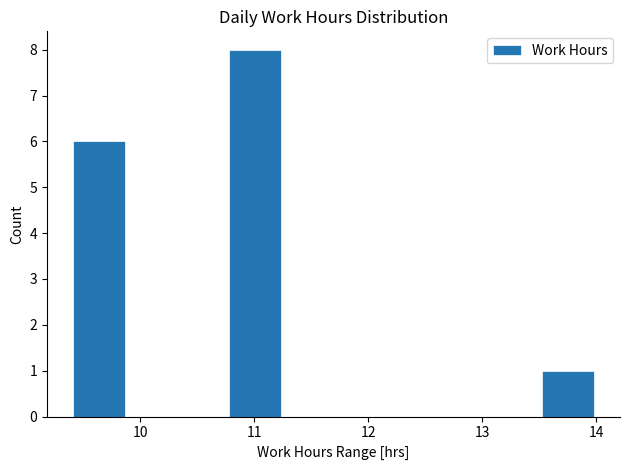

How tall is the bar that spans 13.5 to 14.0 on the x-axis? Neither the bar edges nor the heights are printed on the chart, so give them approximately, as read against the axes.

1